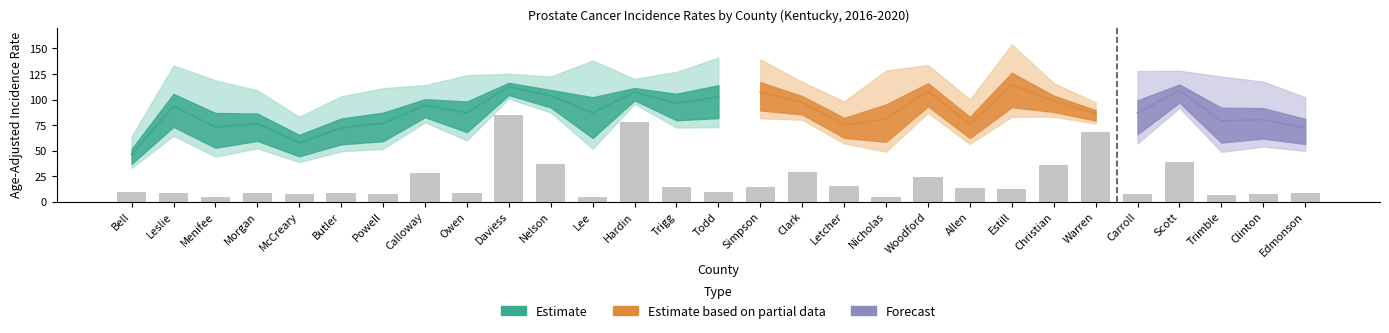

What position from the left is Calloway?

8